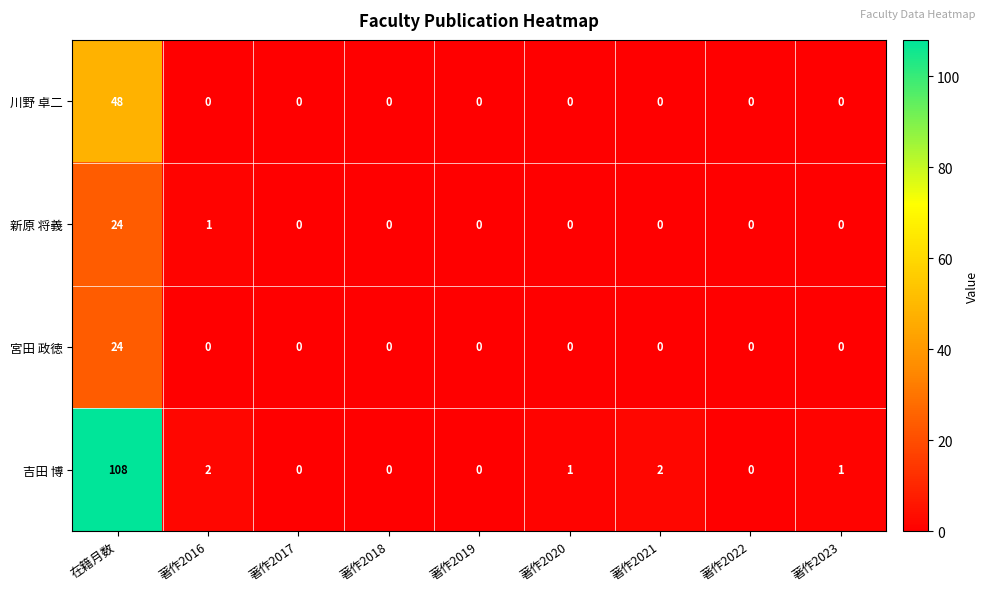

Between 著作2016 and 著作2021, which series saw the biggest shift?

新原 将義